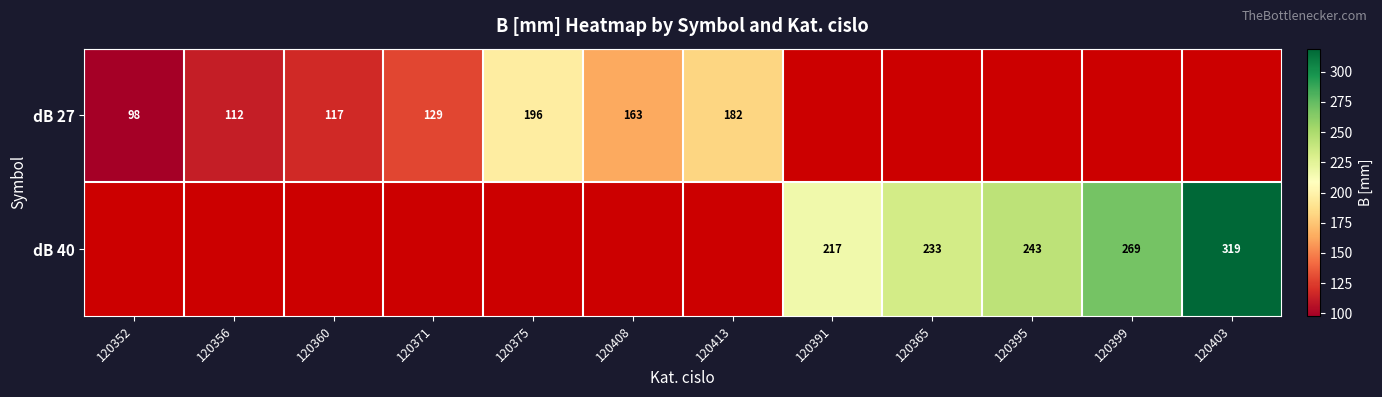

Is it true that dB 40 equals 101.3 at 120403?

False